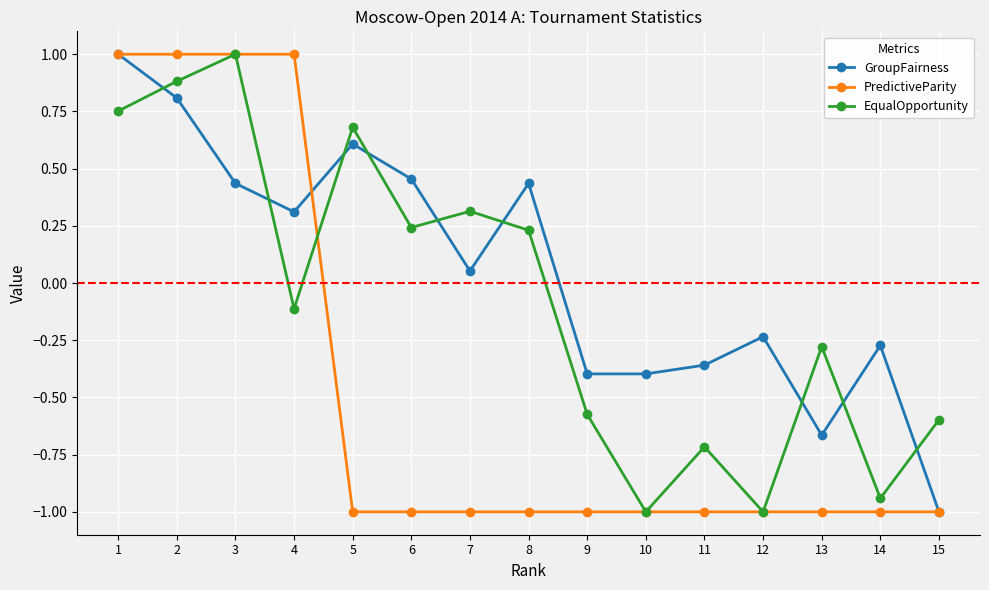

How many distinct data groups are displayed?

3